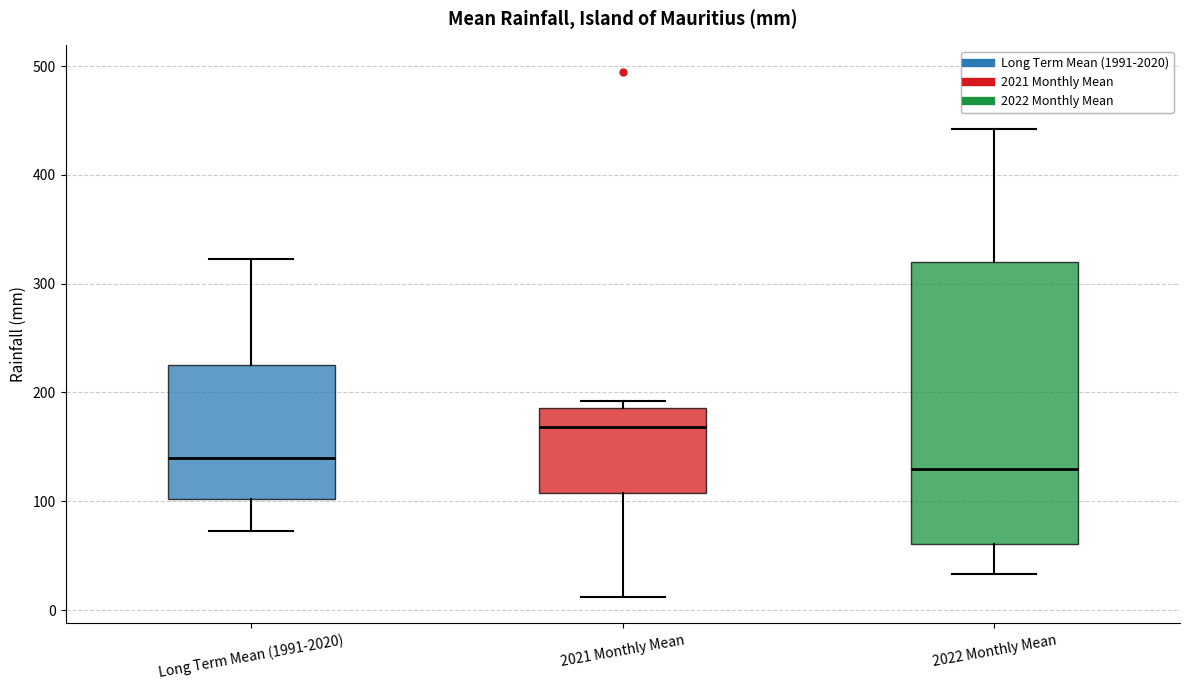

Reading left to right, transcribe this box plot: for each box, give where its median line is, the range the box spans, and where its two whiskers end, as read against the y-axis. The values are not printed on the chart, so give them approximately, as read against the axis.

Long Term Mean (1991-2020): median 140, box 100 to 230, whiskers 70 to 320
2021 Monthly Mean: median 170, box 110 to 190, whiskers 10 to 190 (just above the box's upper edge)
2022 Monthly Mean: median 130, box 60 to 320, whiskers 30 to 440